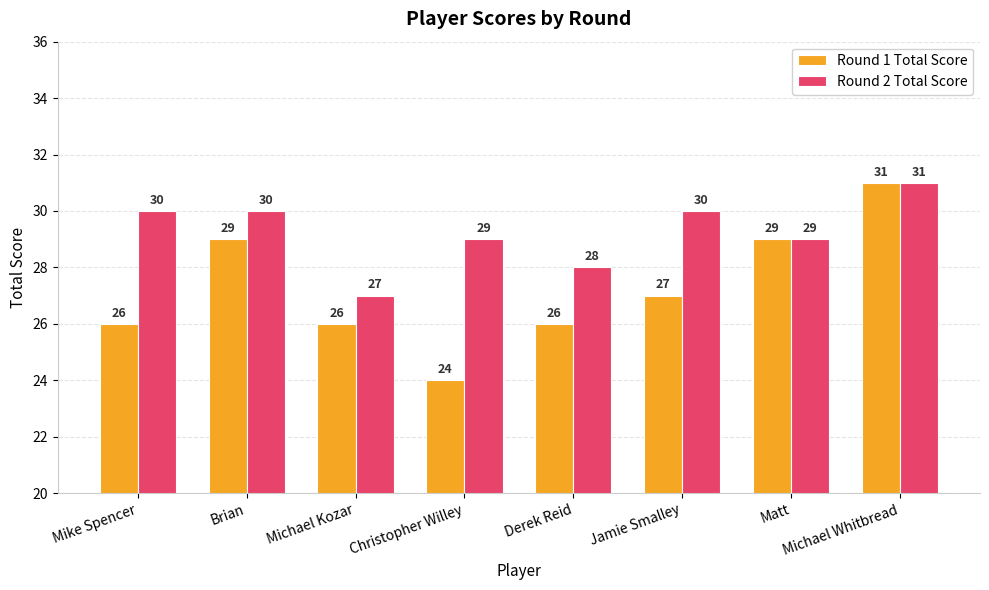

Reading left to right, what are all the values shown in this chart?

Round 1 Total Score: 26	29	26	24	26	27	29	31
Round 2 Total Score: 30	30	27	29	28	30	29	31